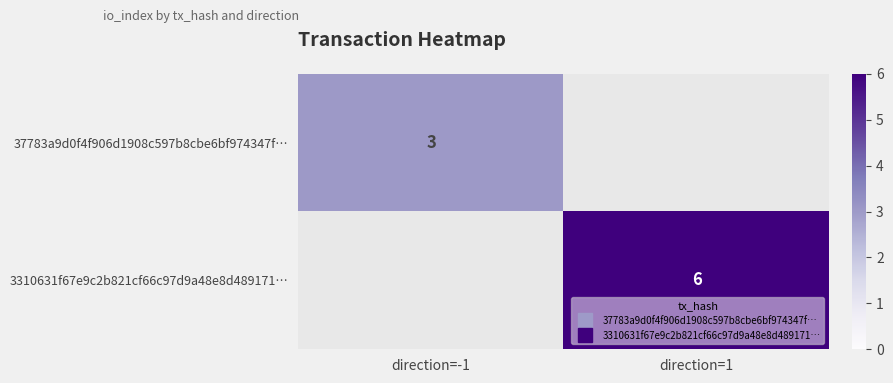

Read the 3310631f67e9c2b821cf66c97d9a48e8d489171… value at direction=1.

6.0